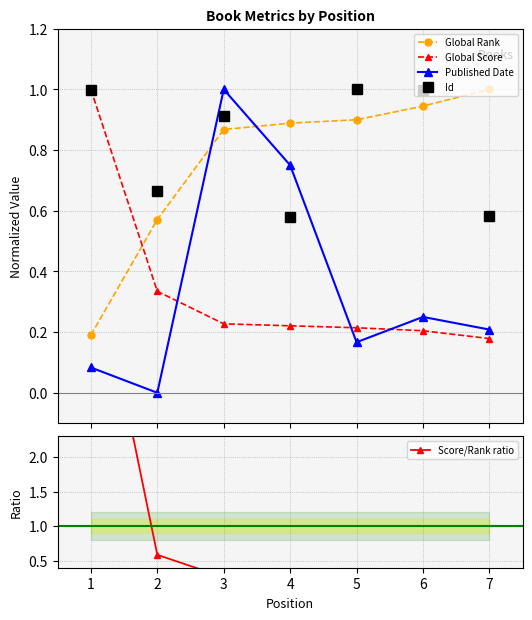

What is the value of the Score/Rank ratio point at the 5th from the left?

0.2